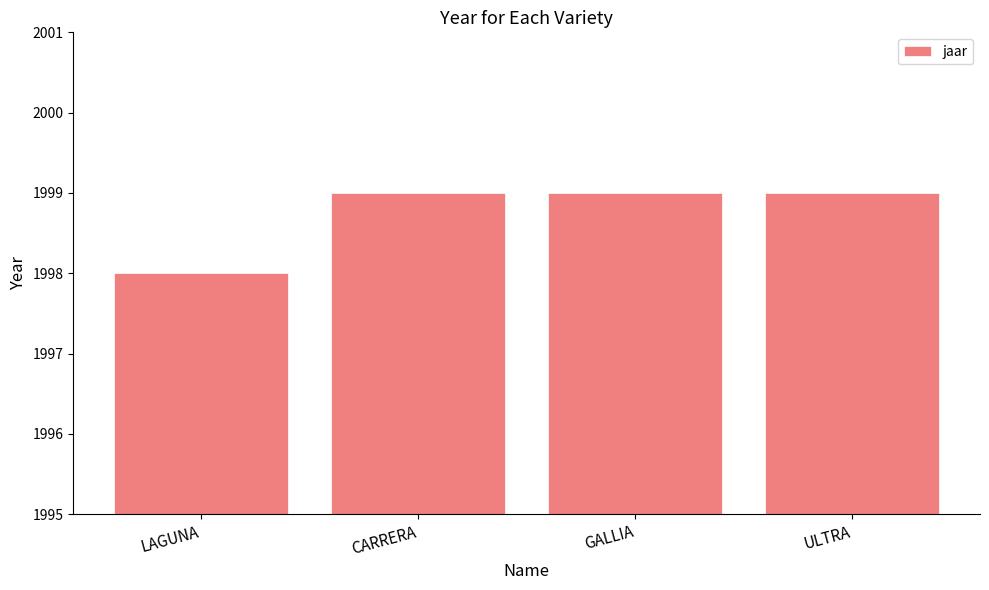

Reading left to right, transcribe all the data shown in this chart.

LAGUNA=1998	CARRERA=1999	GALLIA=1999	ULTRA=1999